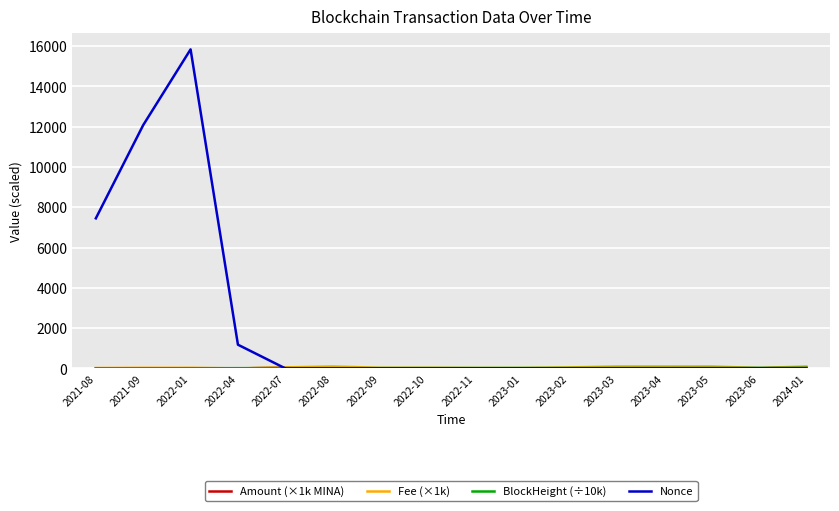

Does the chart have visible grid lines?

Yes